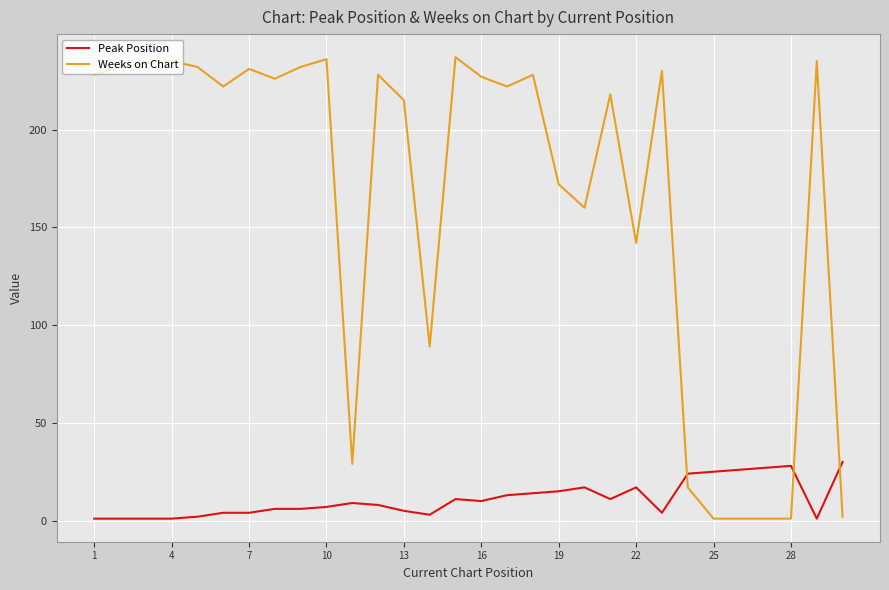

List the series in order of their overall mean, highest first.

Weeks on Chart, Peak Position